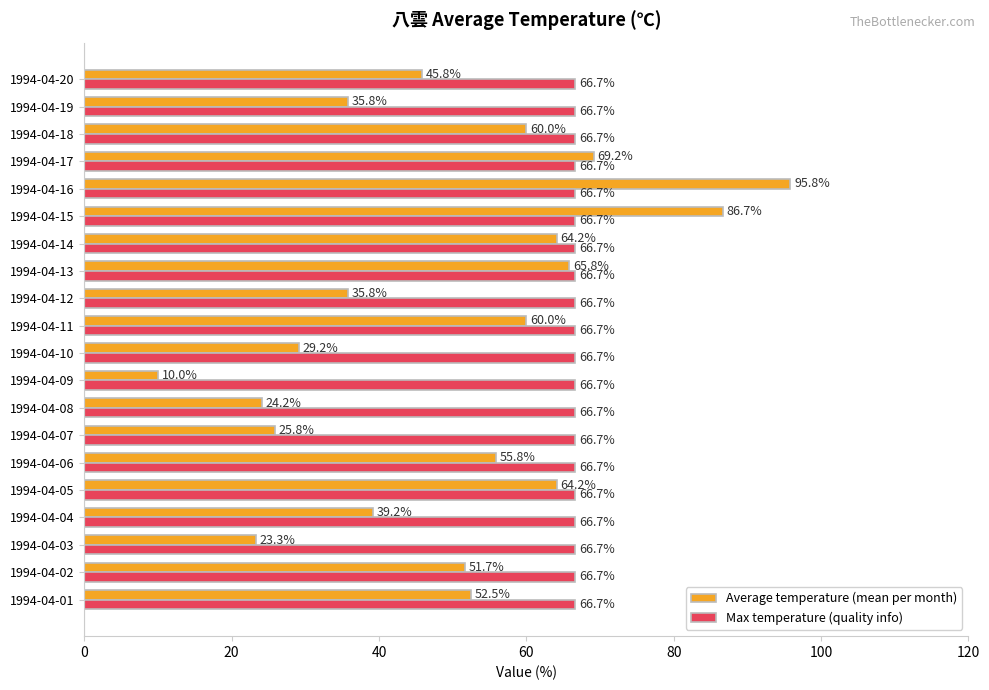

At which label is Average temperature (mean per month) closest to 52?

1994-04-02